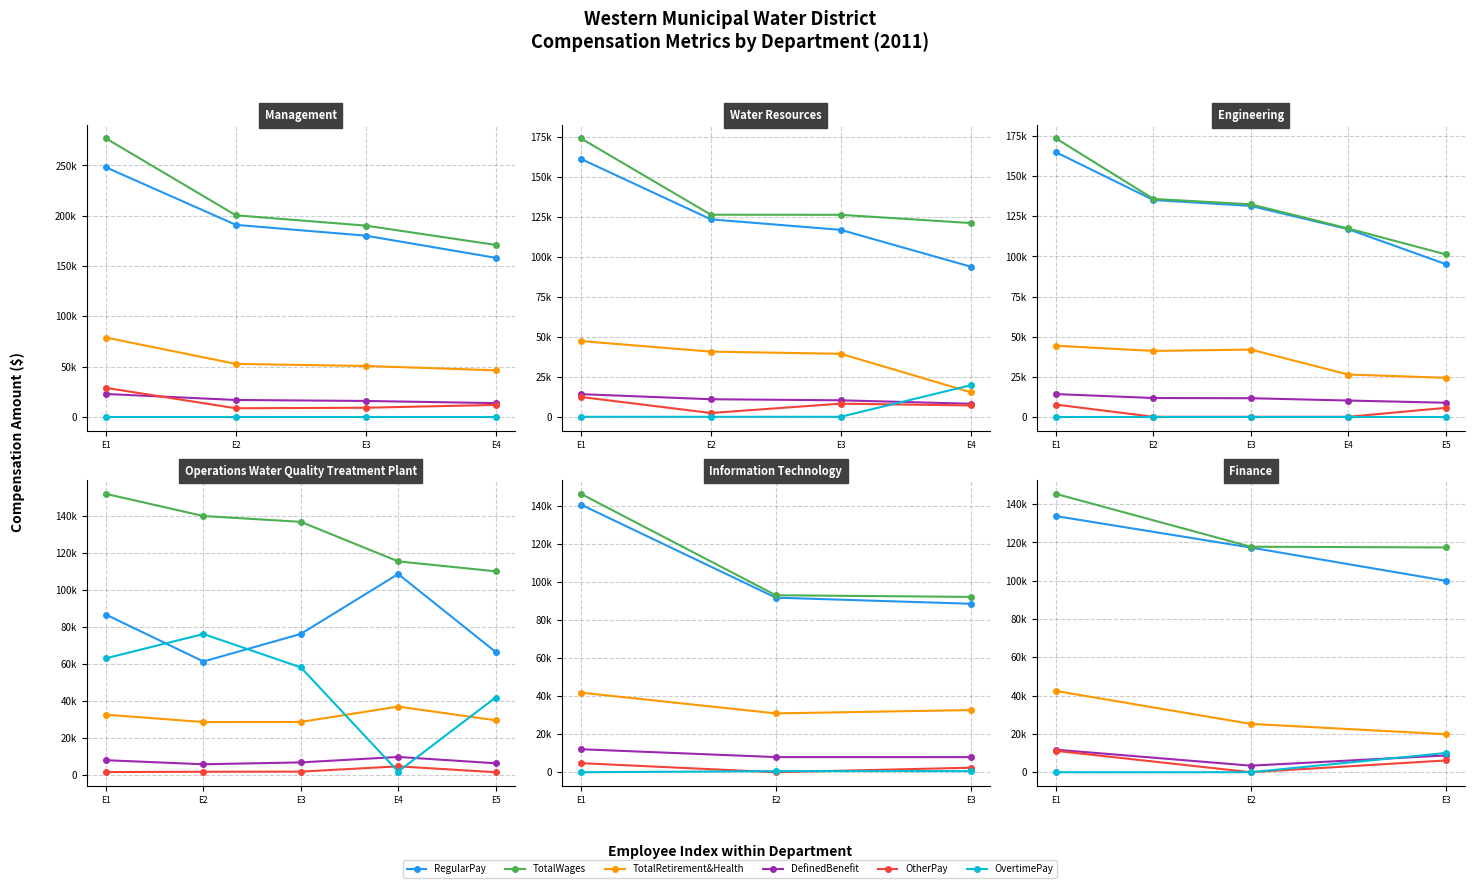

What are all the series names shown in the legend?

RegularPay, TotalWages, TotalRetirement&Health, DefinedBenefit, OtherPay, OvertimePay